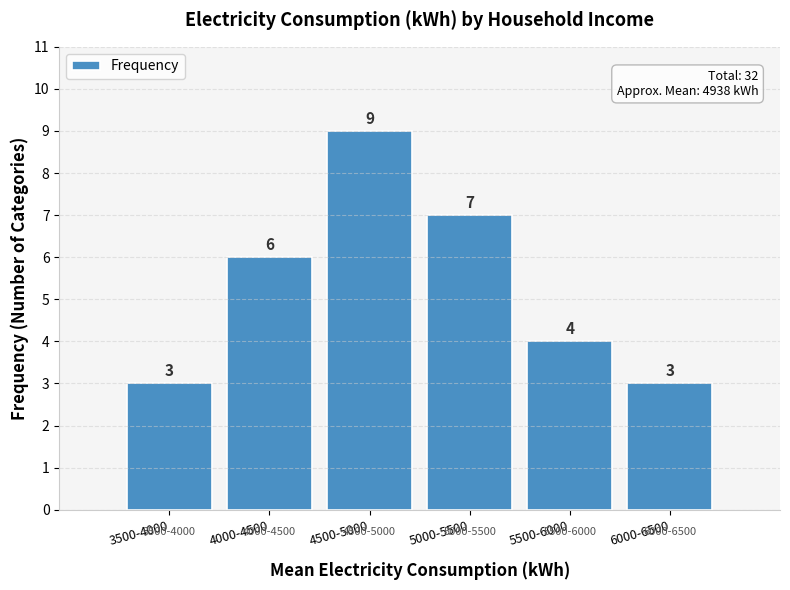

Reading right to left, transcribe all the data shown in this chart.

6000-6500=3	5500-6000=4	5000-5500=7	4500-5000=9	4000-4500=6	3500-4000=3